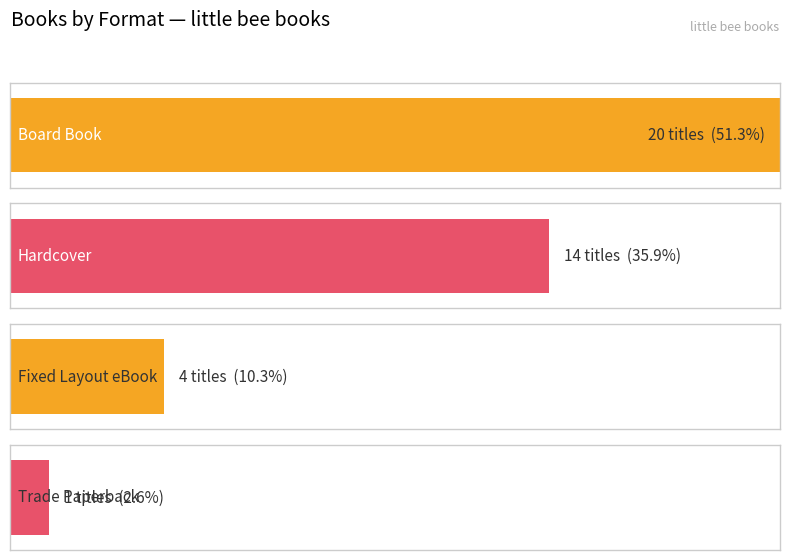

How many bars are there in total?

4